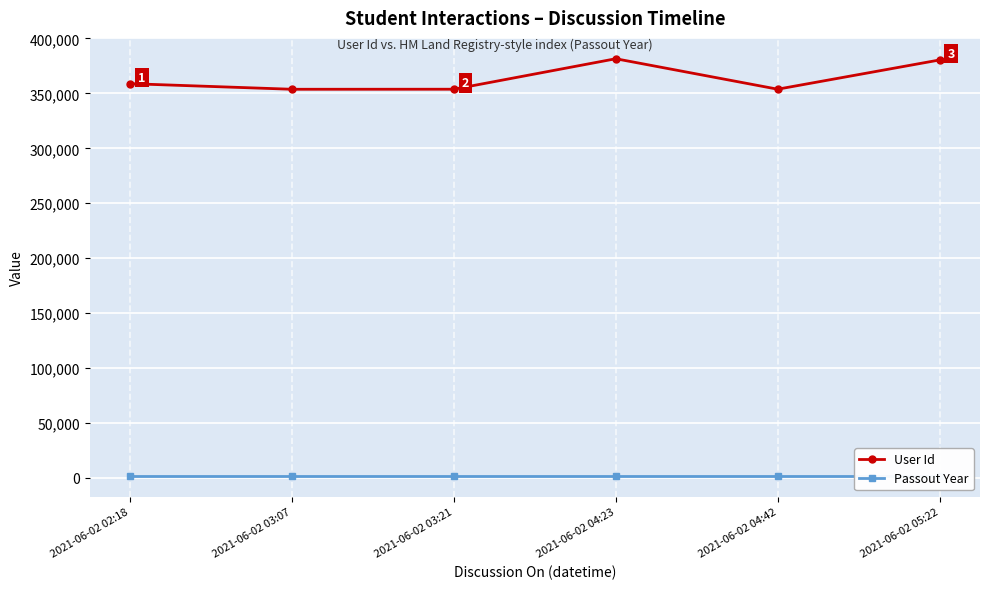

Reading left to right, what are all the values shown in this chart?

User Id: 358868	353759	353804	381542	353824	380420
Passout Year: 2022	2022	2022	2022	2022	2022